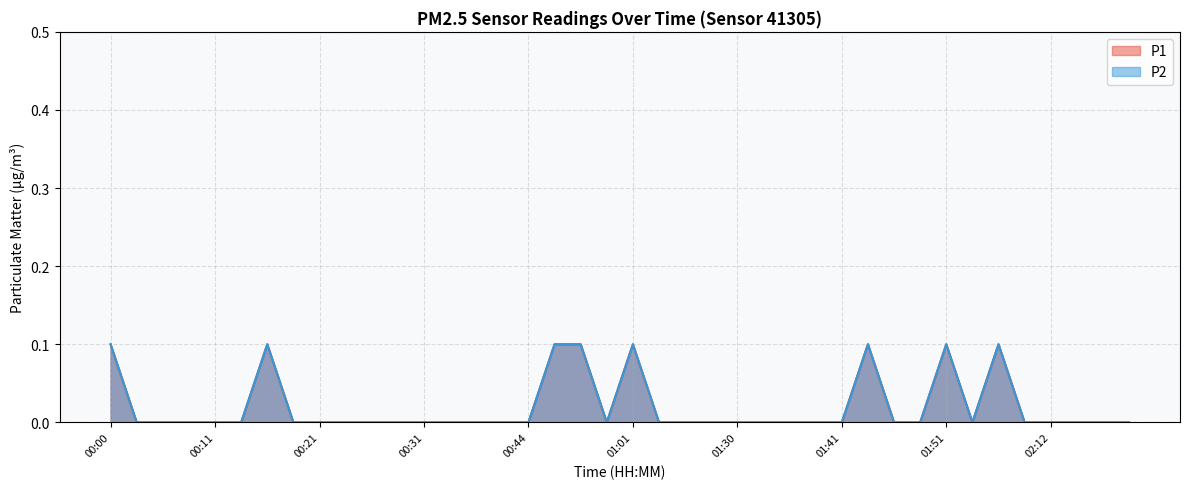

What position from the right is 00:31?

28